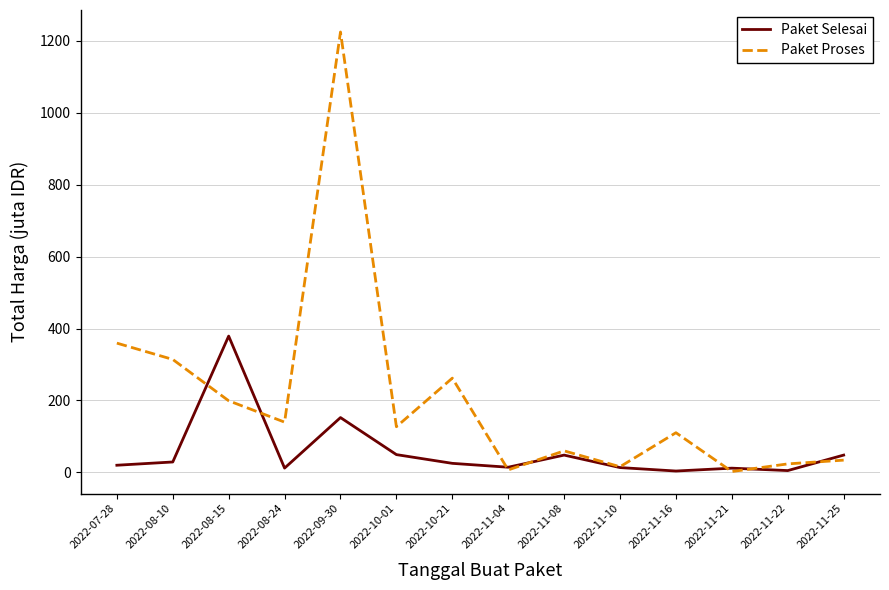

How many distinct data groups are displayed?

2